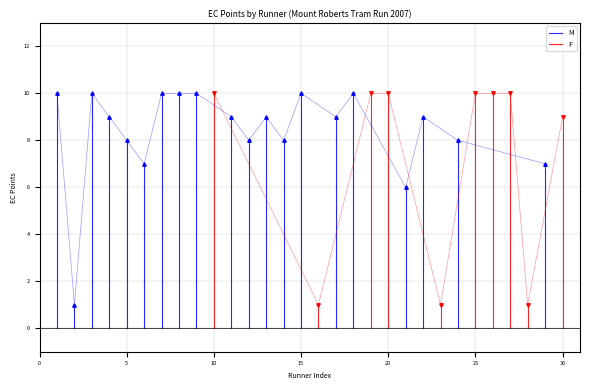

Count the number of data series in this chart.

2